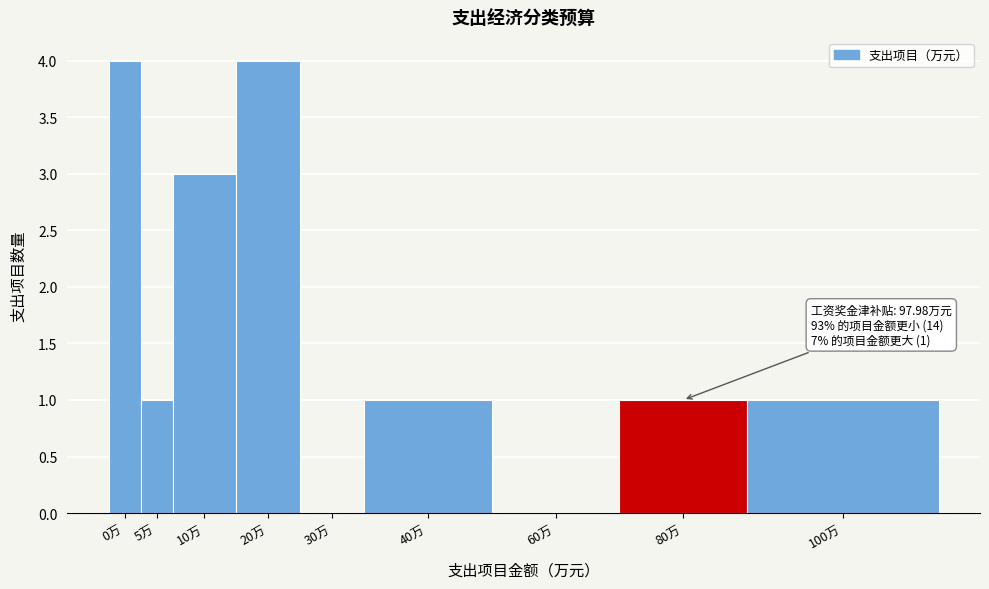

Reading left to right, extract all data points from this chart.

0万=4	5万=1	10万=3	20万=4	30万=0	40万=1	60万=0	80万=1	100万=1